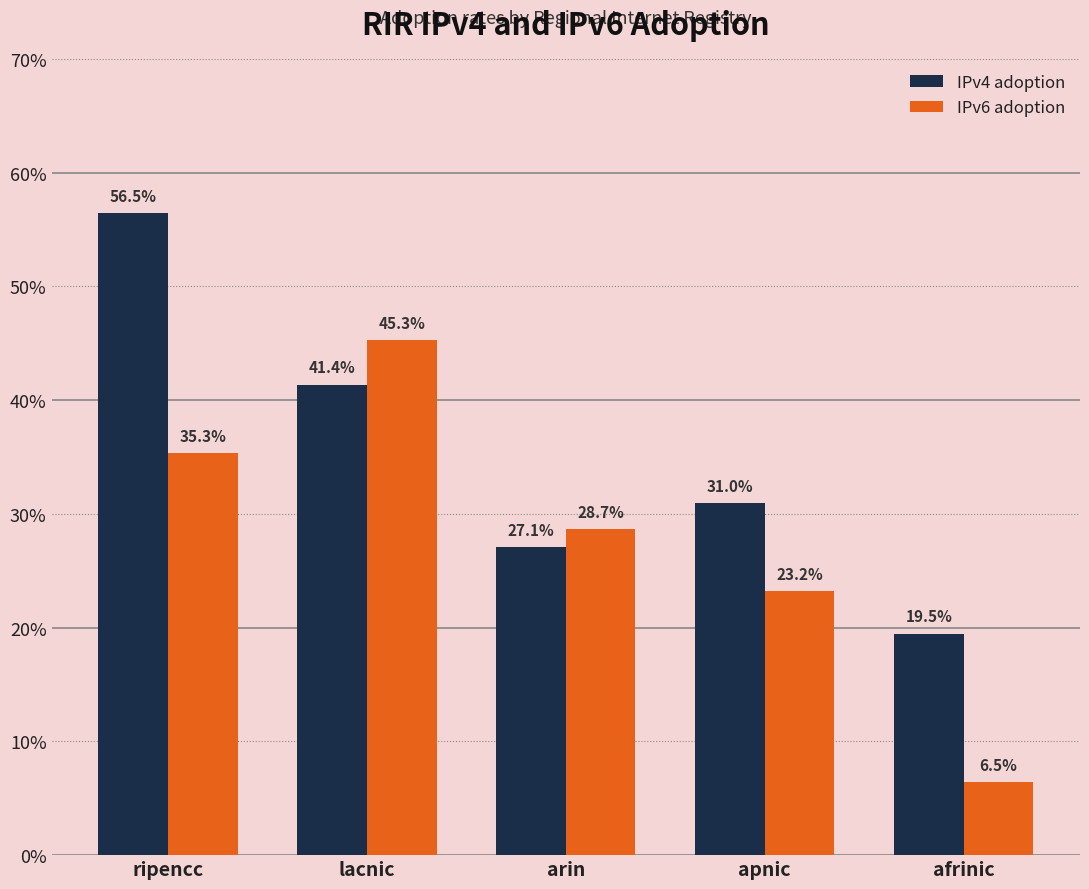

What are all the series names shown in the legend?

IPv4 adoption, IPv6 adoption